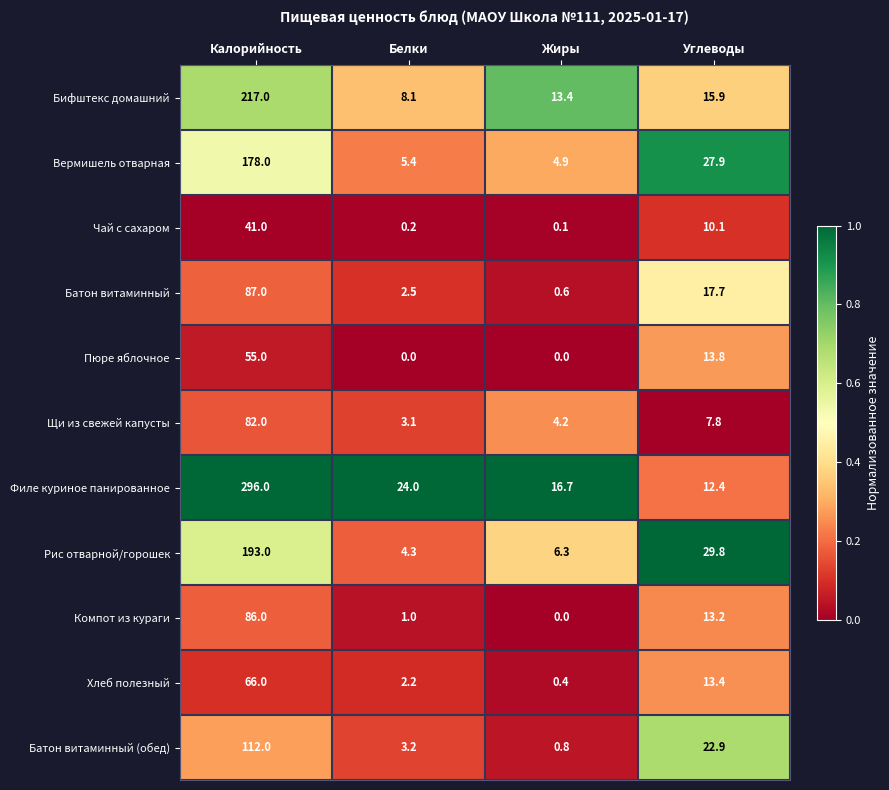

Which series changed the most between Калорийность and Углеводы?

Филе куриное панированное